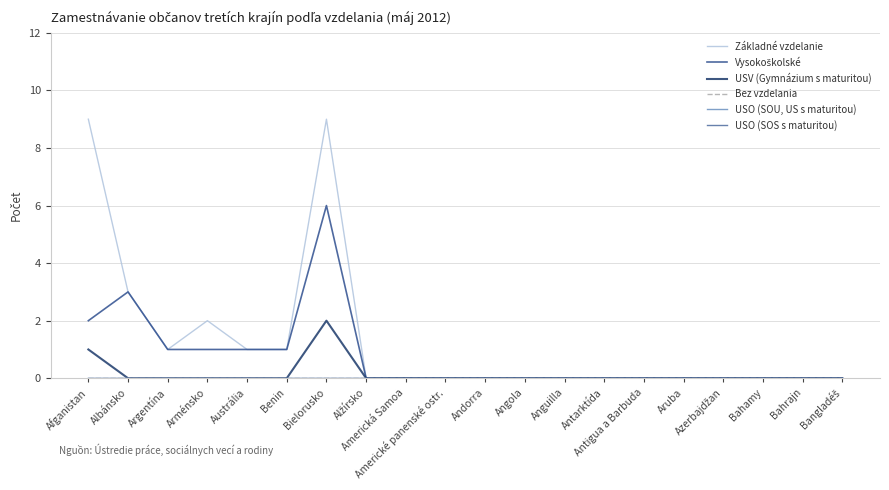

True or false: USO (SOU, US s maturitou) and Bez vzdelania intersect in this chart.

False